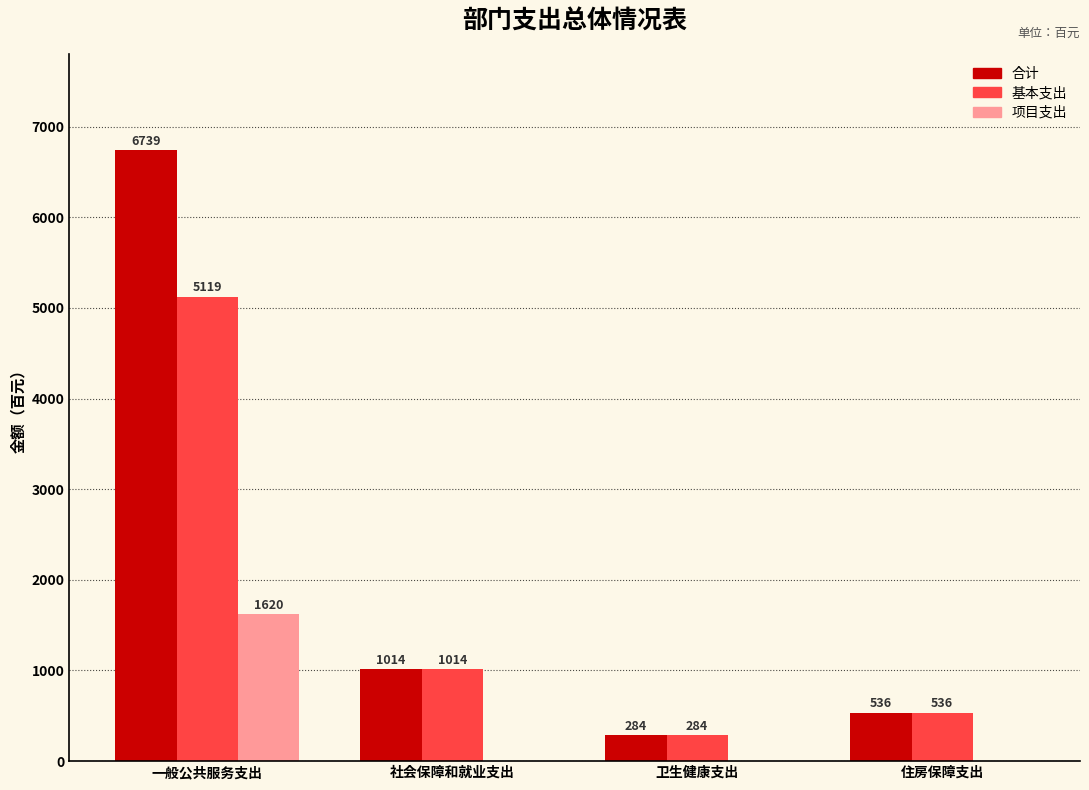

Where does the 合计 series first go above 1014?

一般公共服务支出